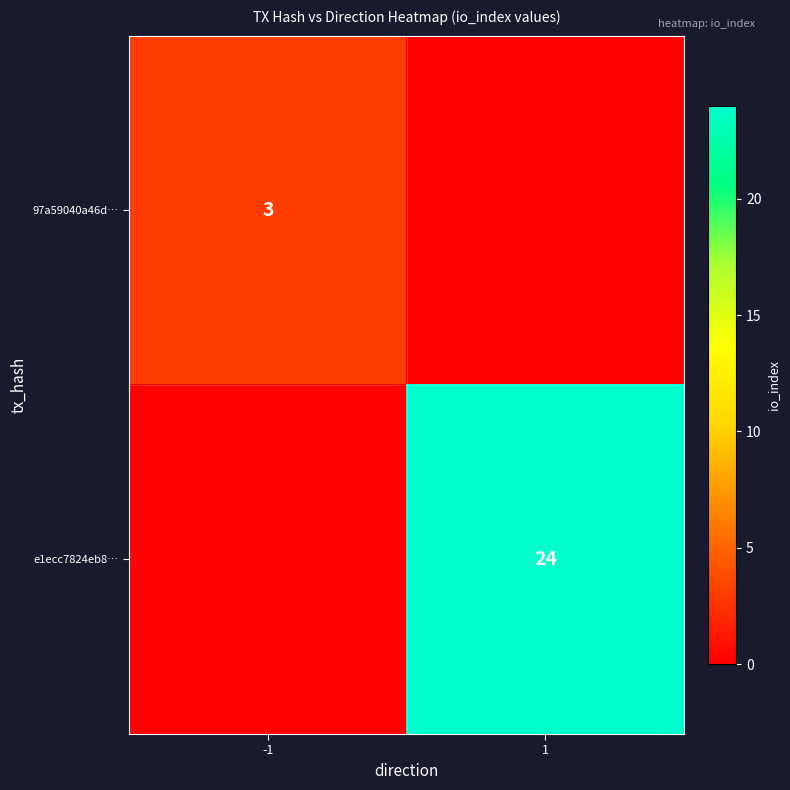

The value of e1ecc7824eb8… at 1 is 6. True or false?

False